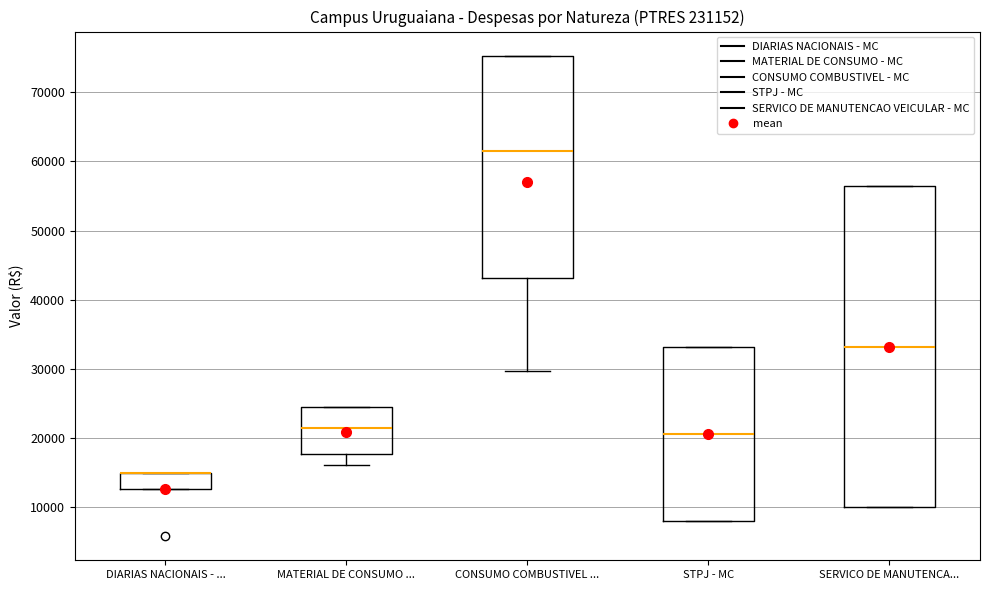

Reading left to right, transcribe this box plot: for each box, give where its median line is, the range the box spans, and where its two whiskers end, as read against the y-axis. The values are not printed on the chart, so give them approximately, as read against the axis.

DIARIAS NACIONAIS - ...: median 15000 (drawn on the box's upper edge), box 13000 to 15000, whiskers 13000 to 15000
MATERIAL DE CONSUMO ...: median 21000, box 18000 to 25000, whiskers 16000 to 25000
CONSUMO COMBUSTIVEL ...: median 61000, box 43000 to 75000, whiskers 30000 to 75000
STPJ - MC: median 21000, box 8000 to 33000, whiskers 8000 to 33000
SERVICO DE MANUTENCA...: median 33000, box 10000 to 56000, whiskers 10000 to 56000